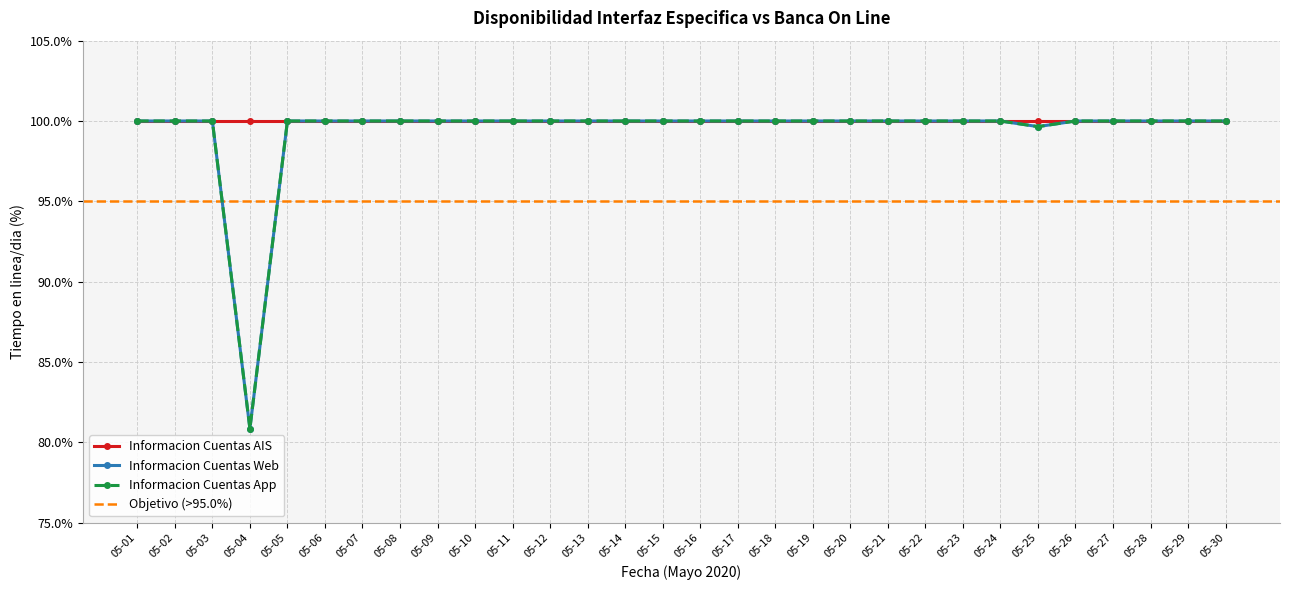

The value of Informacion Cuentas Web at 05-09 is 100.0. True or false?

True